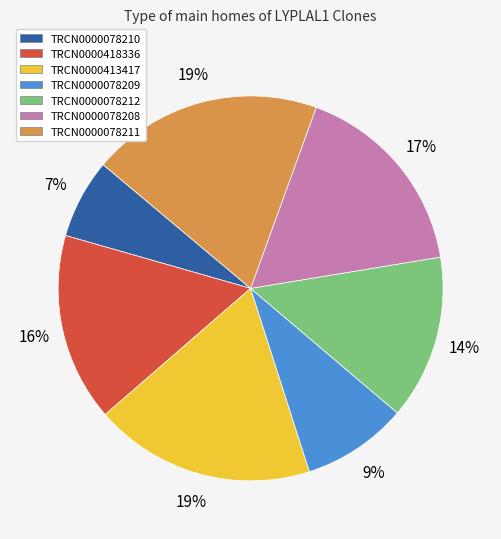

Combined, do TRCN0000078212 and TRCN0000078210 account for over 50%?

No